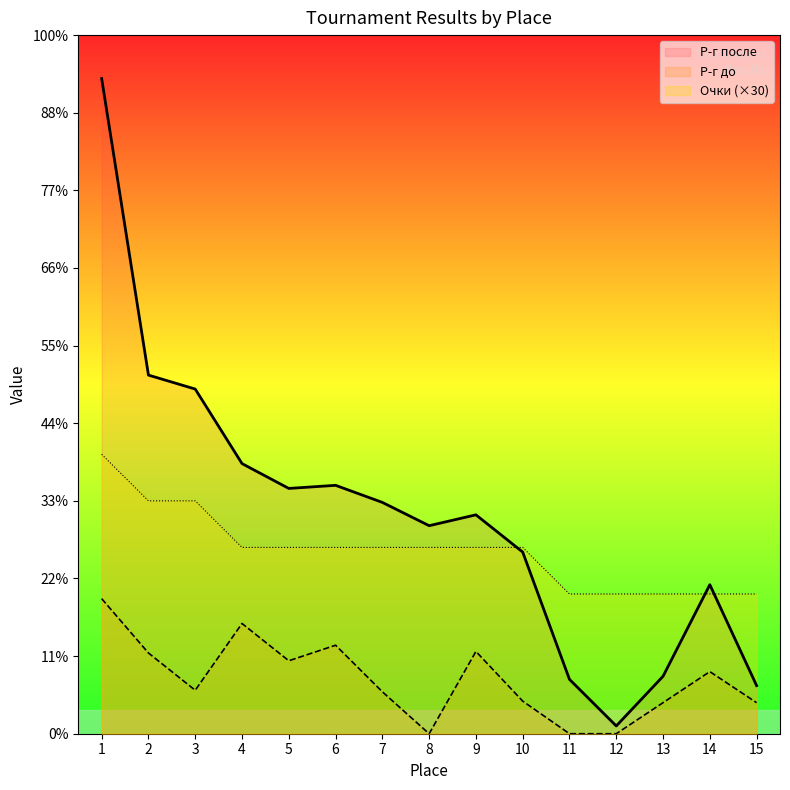

Rank the series by their average value, from highest to lowest.

Р-г после, Очки (×30), Р-г до